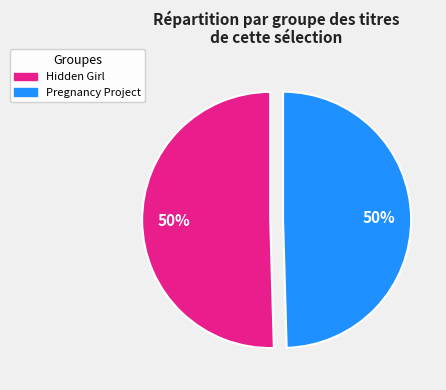

To the nearest percent, what is the combined percentage of Pregnancy Project and Hidden Girl?

100%